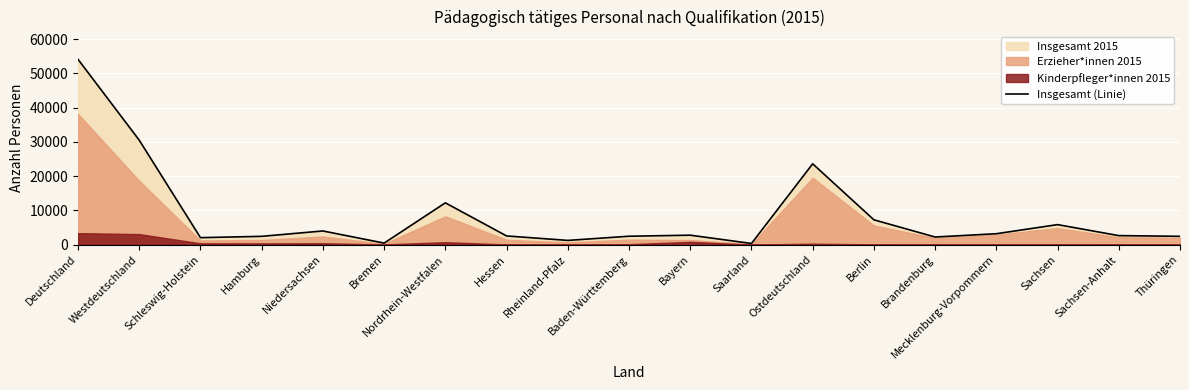

What is the sum of the values at Brandenburg and Mecklenburg-Vorpommern?

5424